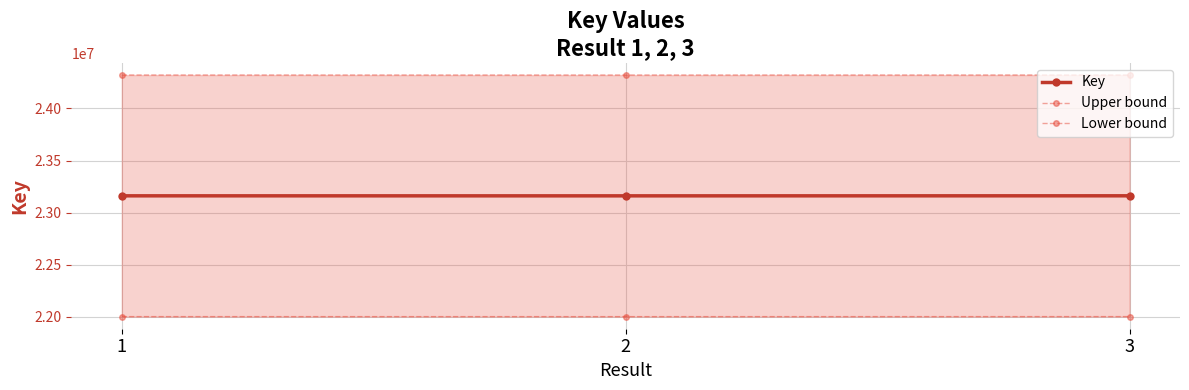

The Upper bound series shows 24319502.6 at 2. True or false?

True